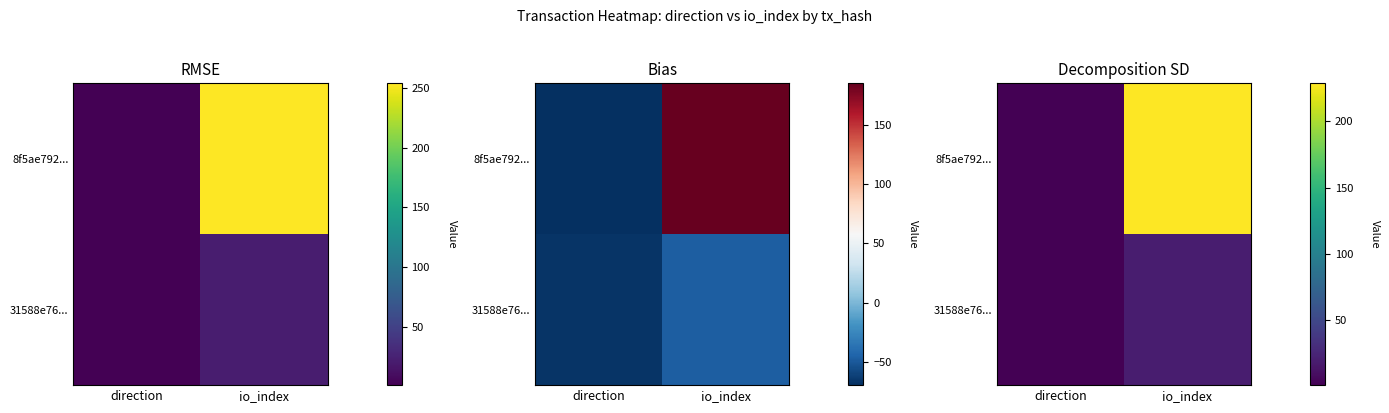

Rank the series by their maximum value, from highest to lowest.

8f5ae792..., 31588e76...